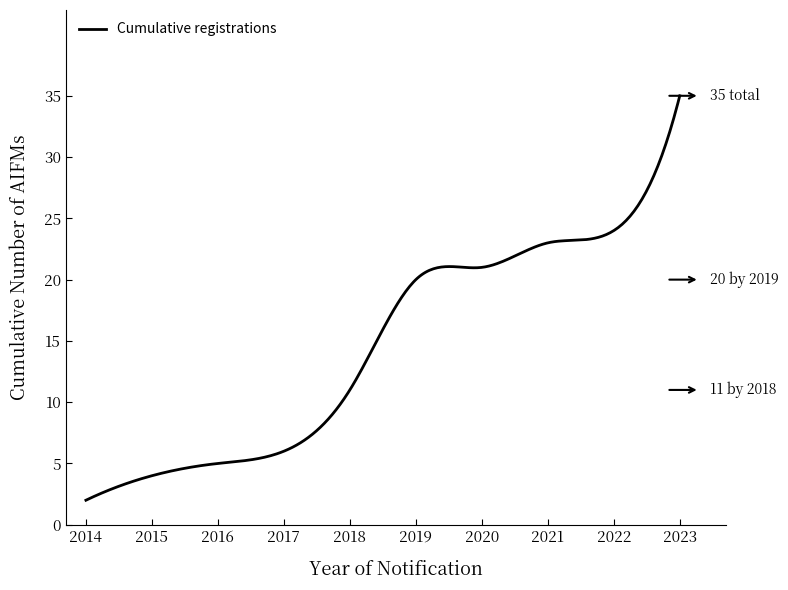

What is the difference between the maximum and minimum values?

33.0